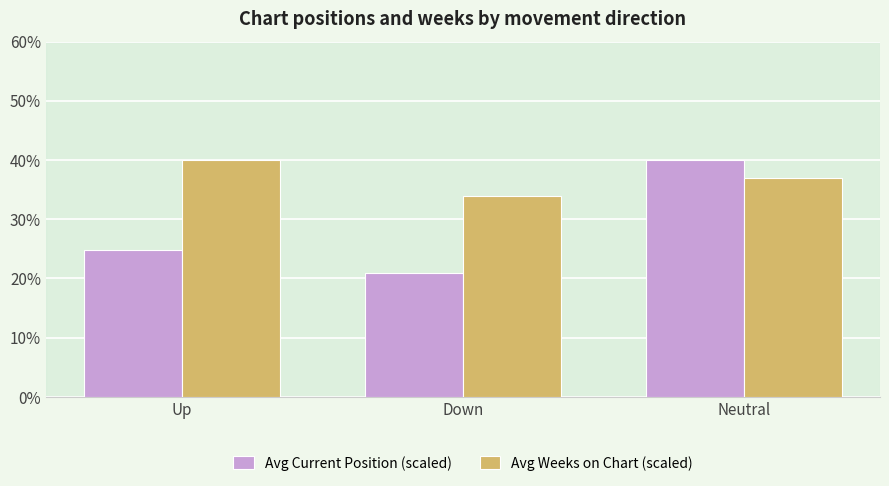

Reading left to right, list all the values displayed in this chart.

Avg Current Position (scaled): 24.9	20.9	40.0
Avg Weeks on Chart (scaled): 40.0	33.9	36.9